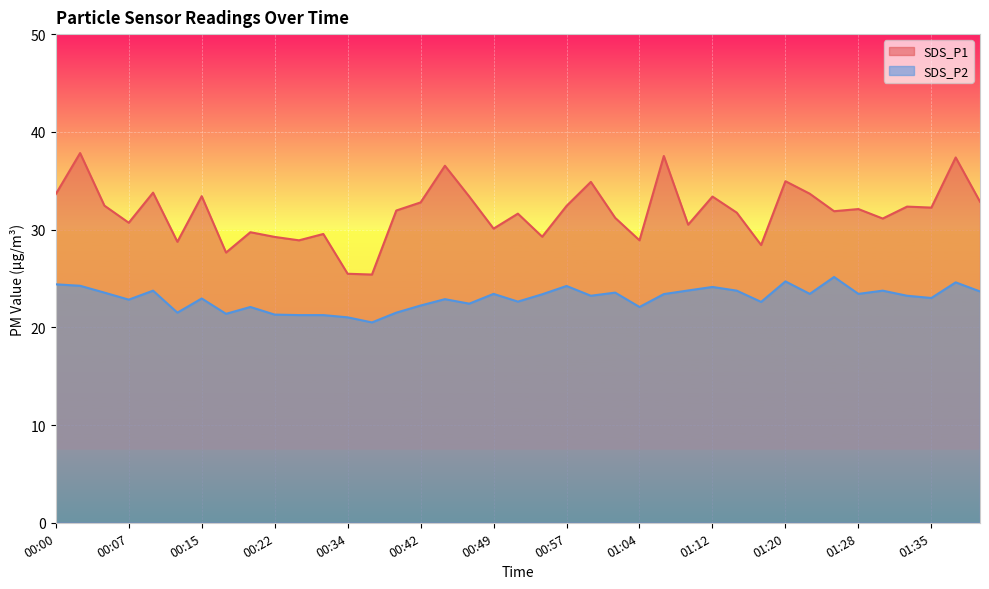

Which category has the lowest value across all series?

00:36